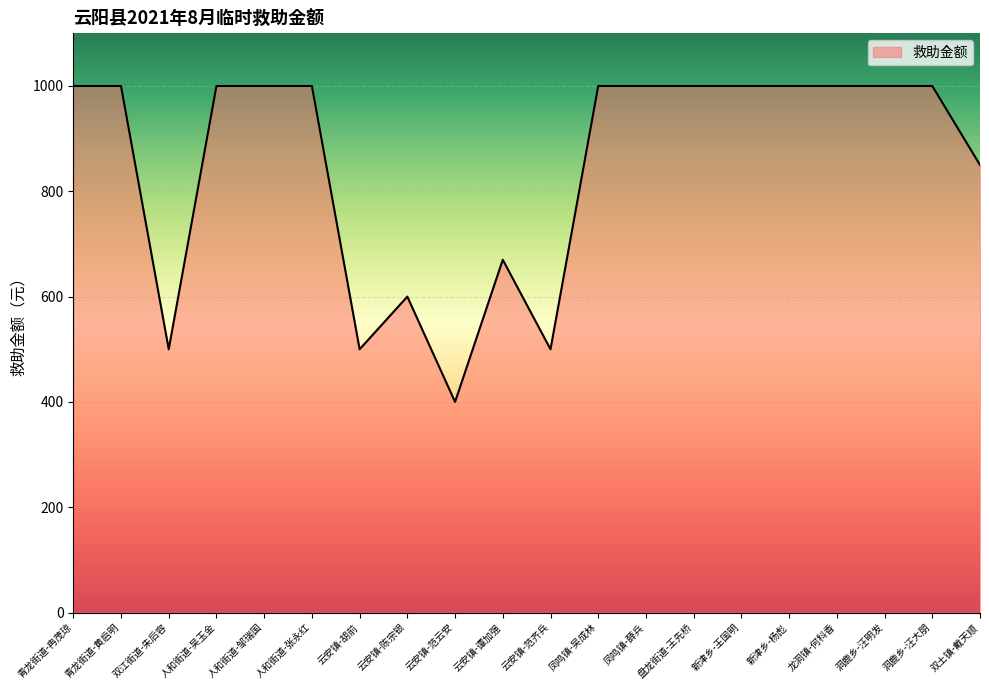

What is the change in value from 云安镇-胡前 to 云安镇-陈宗银?

+100